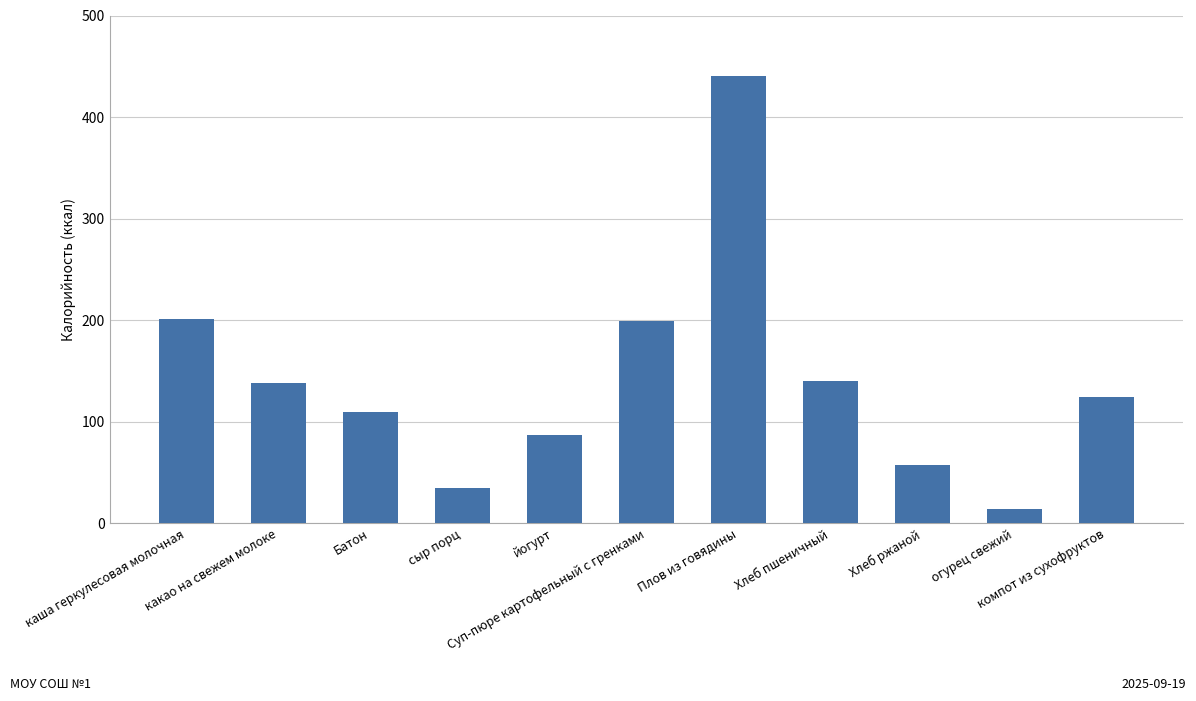

What is the value of the 11th bar from the left?

124.0